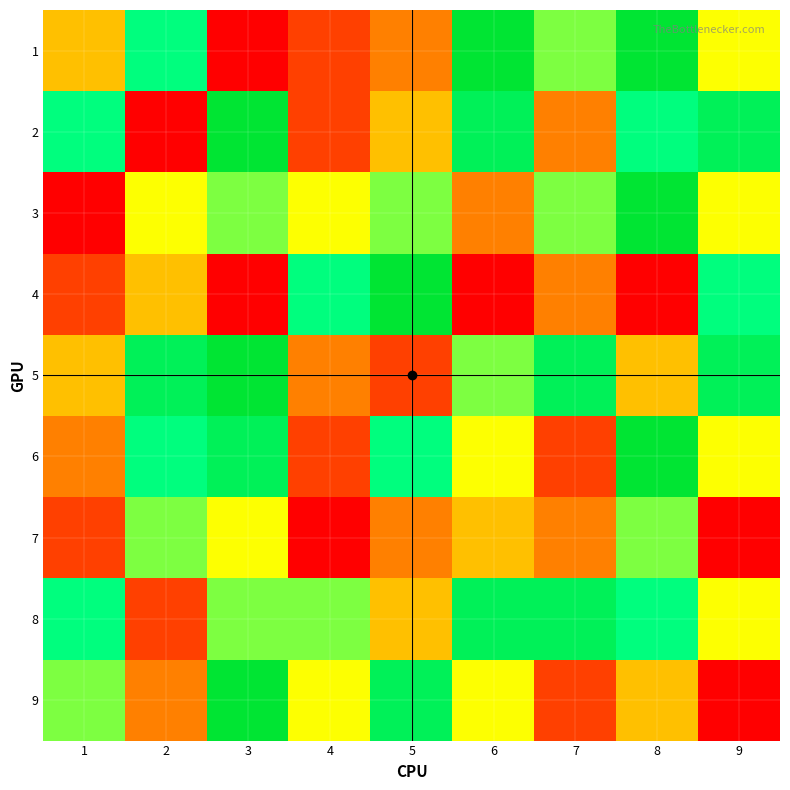

Which series changed the most between 3 and 5?

4